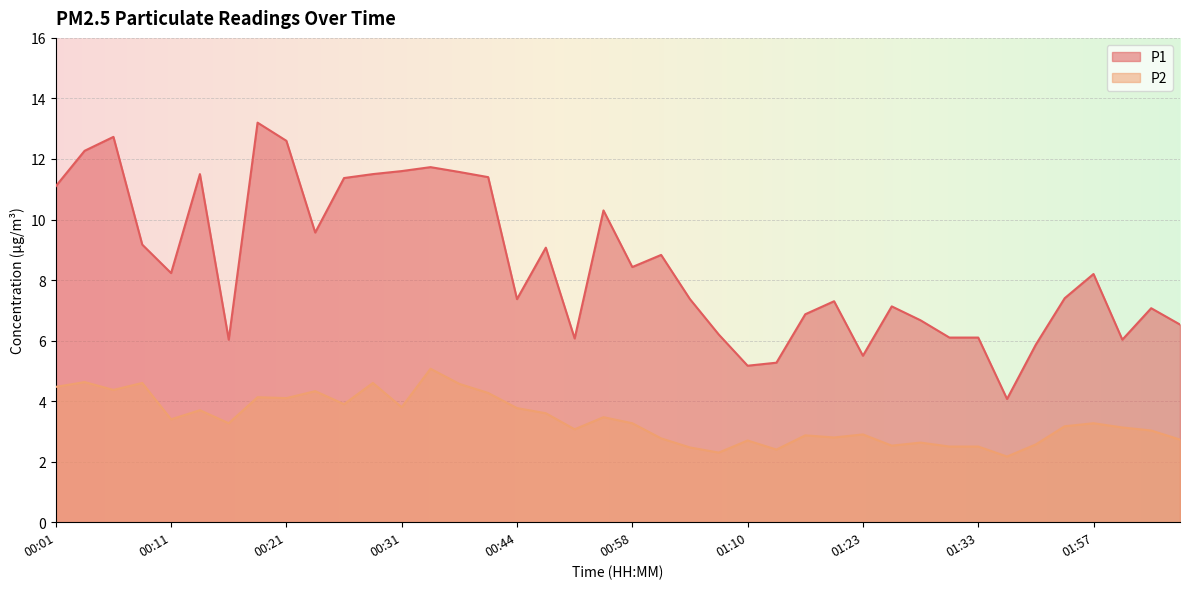

What is the label of the 37th point from the left?

01:57